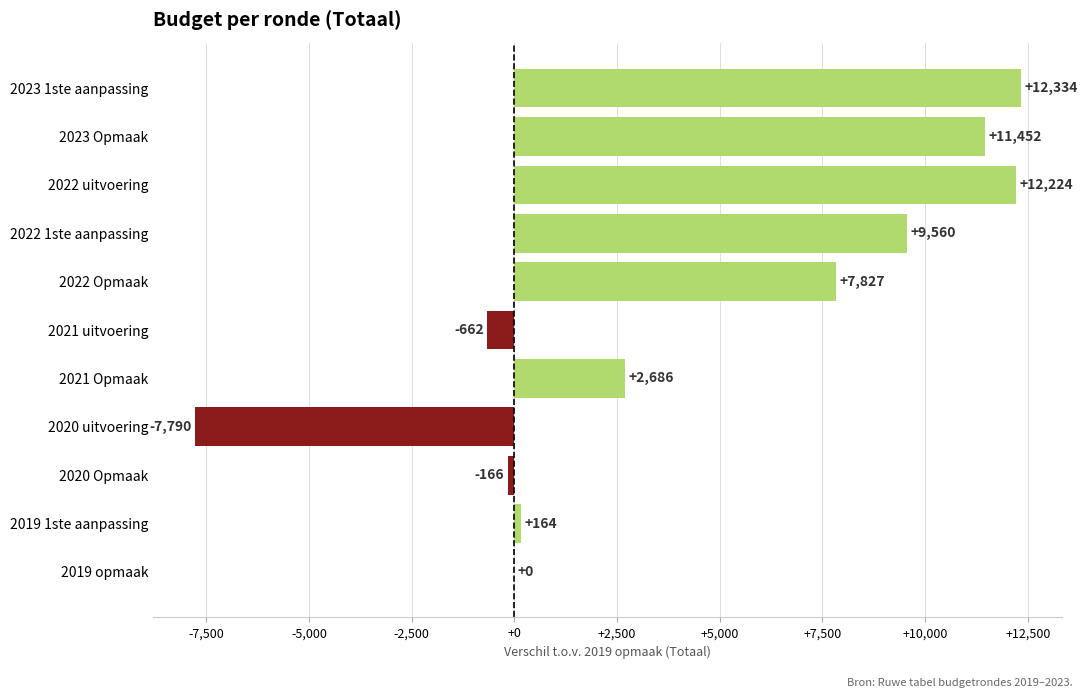

How many categories are shown in the chart?

11